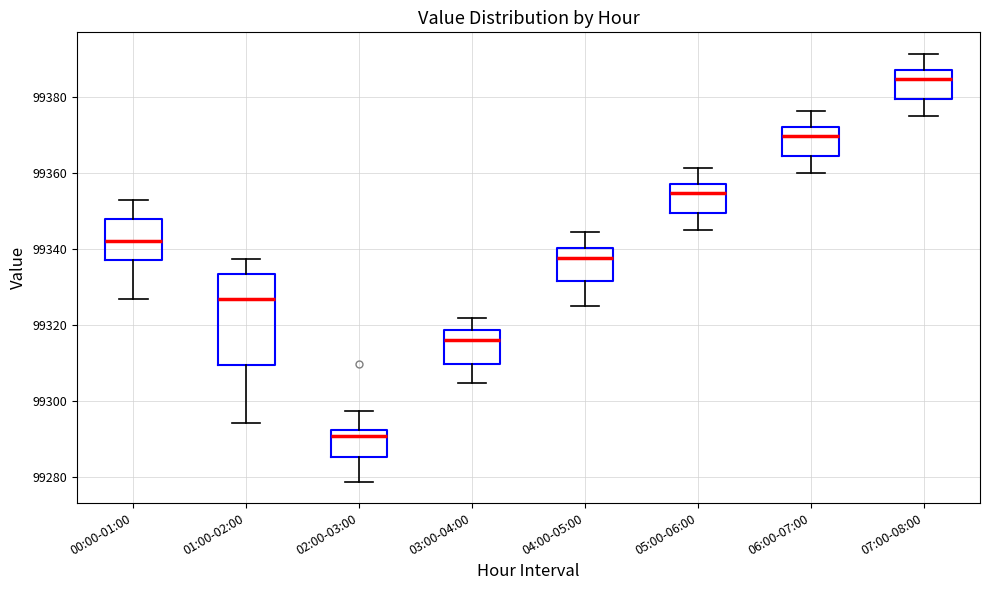

Which box's median line is the lowest?

02:00-03:00